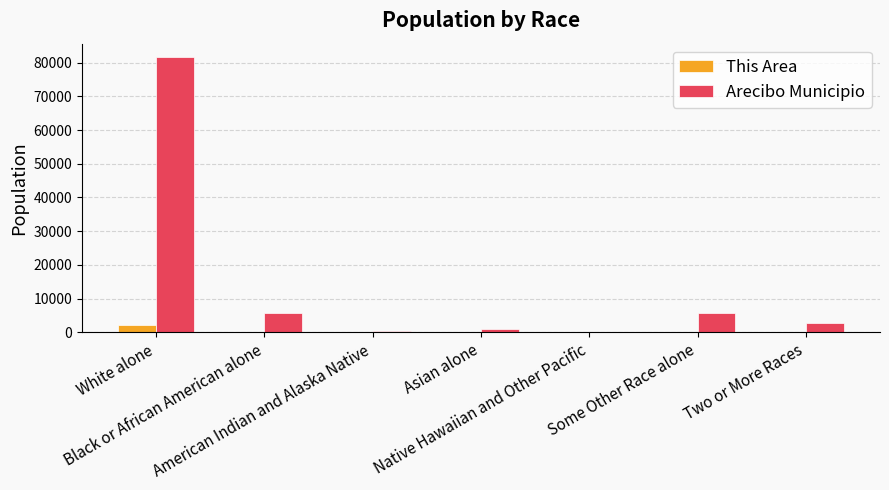

How many categories are shown in the chart?

7